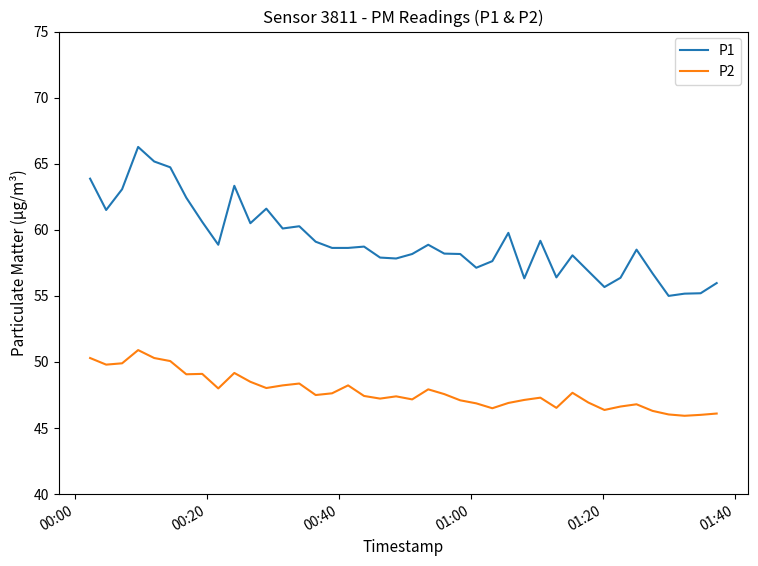

What is the minimum value shown in the chart?

45.9